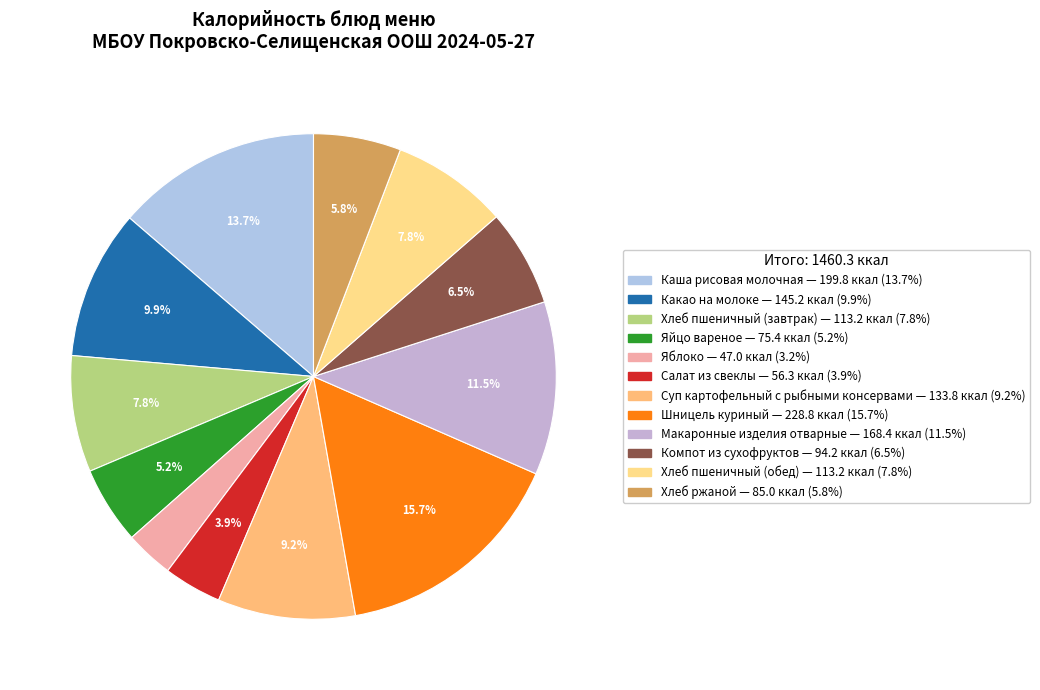

Rank the categories by value from highest to lowest.

Шницель куриный, Каша рисовая молочная, Макаронные изделия отварные, Какао на молоке, Суп картофельный с рыбными консервами, Хлеб пшеничный (завтрак), Хлеб пшеничный (обед), Компот из сухофруктов, Хлеб ржаной, Яйцо вареное, Салат из свеклы, Яблоко